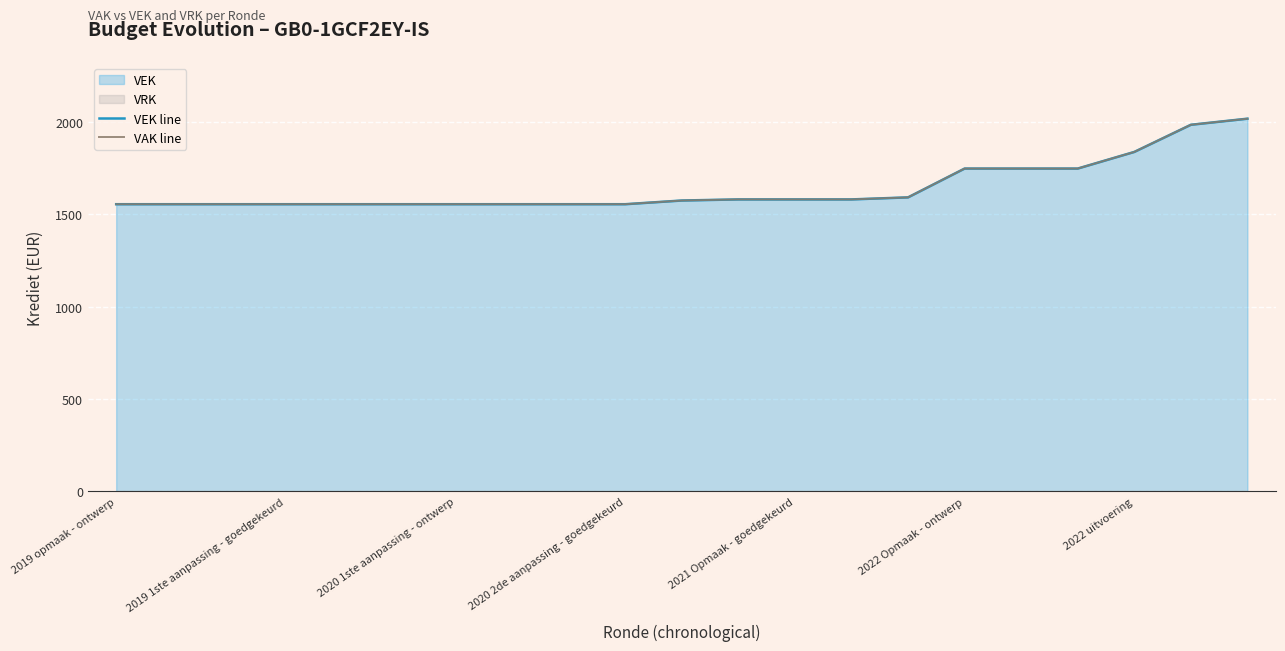

True or false: VAK line has a value of 2573 at 2019 1ste aanpassing - goedgekeurd.

False